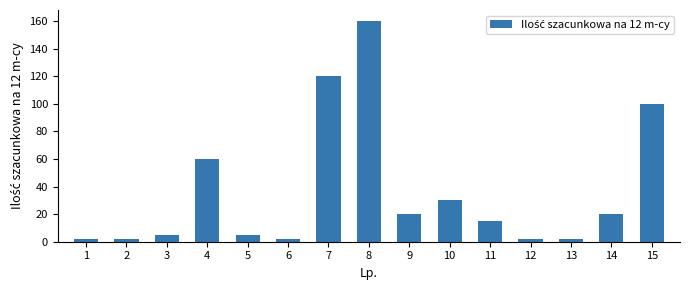

The value at 15 is 100. True or false?

True